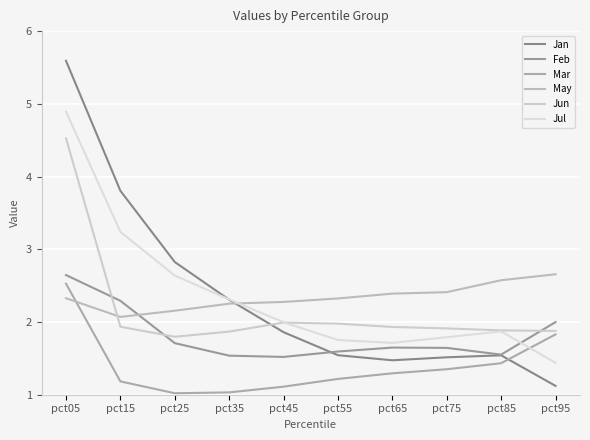

What is the sum of all Jun values?

21.7